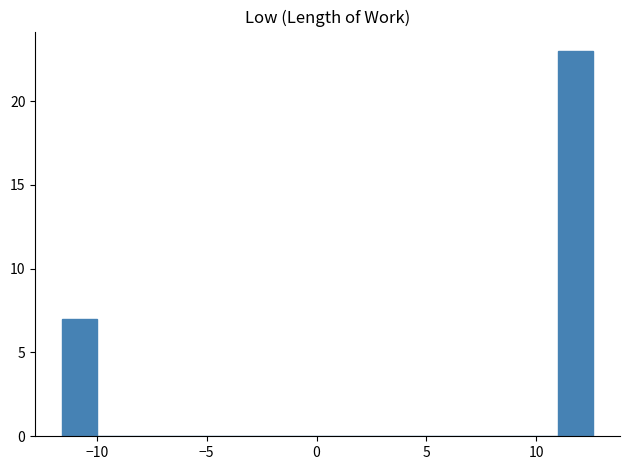

Around what value on the x-axis is the tallest bar? Give the approximate position of its centre, as read against the axis.

12.0